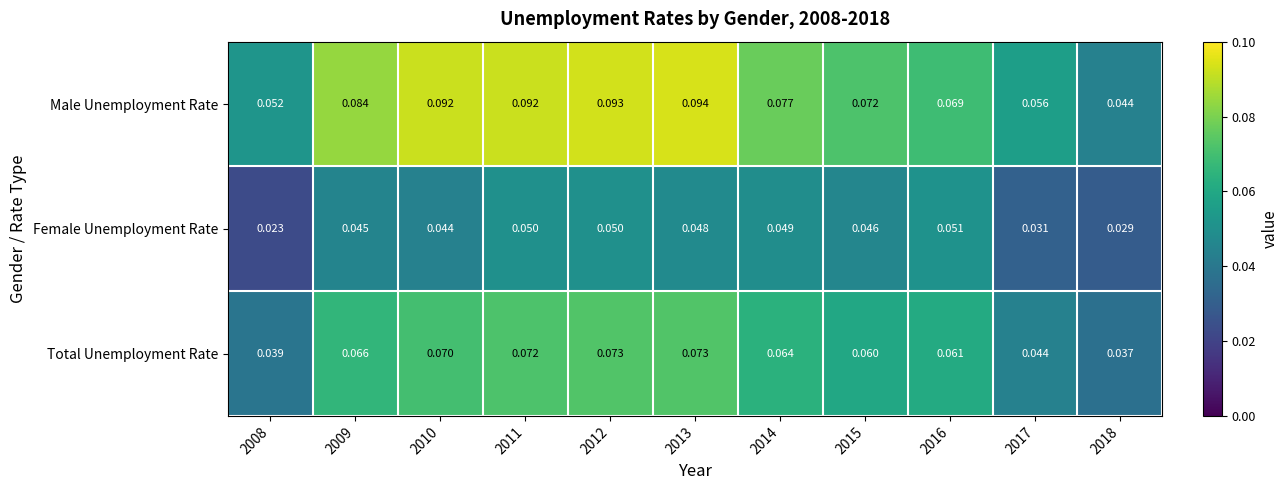

Is the value of Male Unemployment Rate at 2016 greater than the value of Female Unemployment Rate at 2017?

Yes